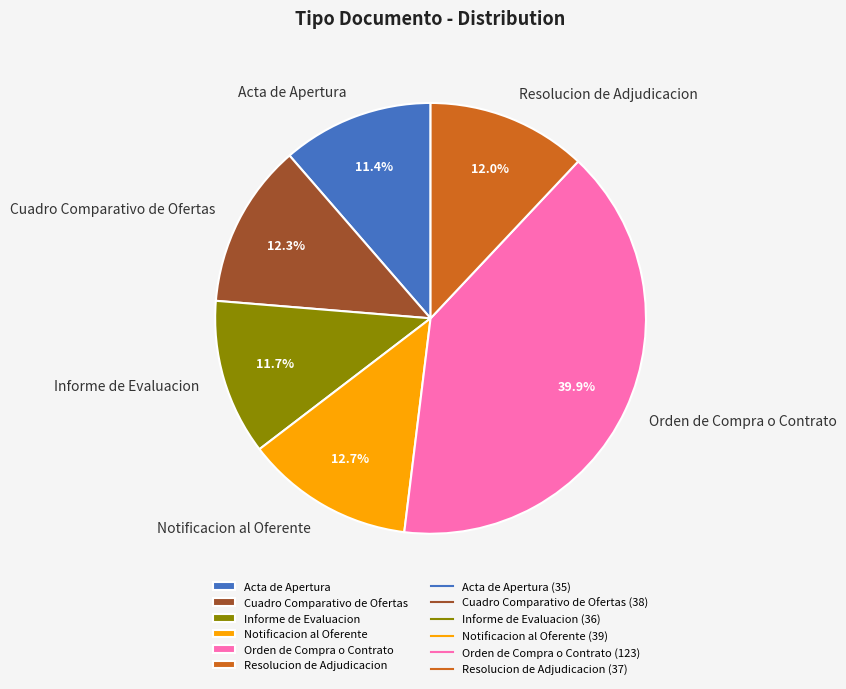

True or false: Notificacion al Oferente accounts for 13% of the total.

True